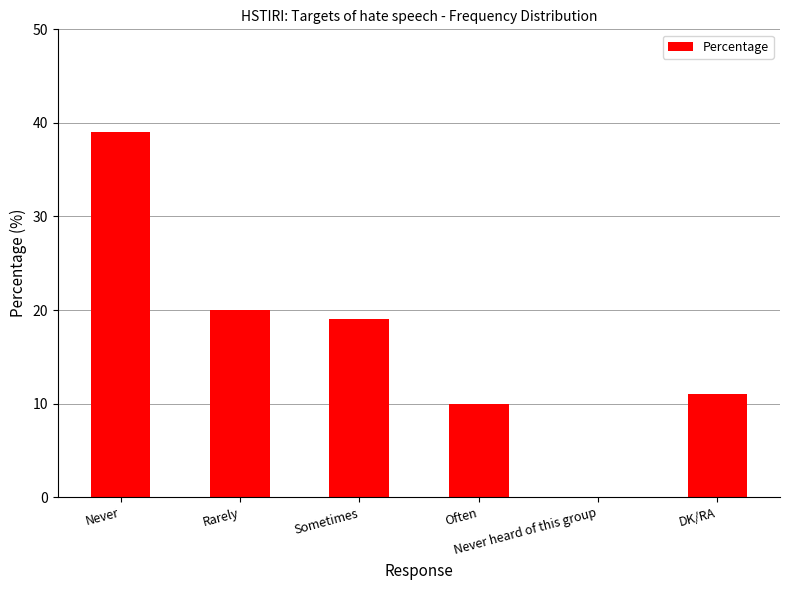

What is the sum of all values?

99